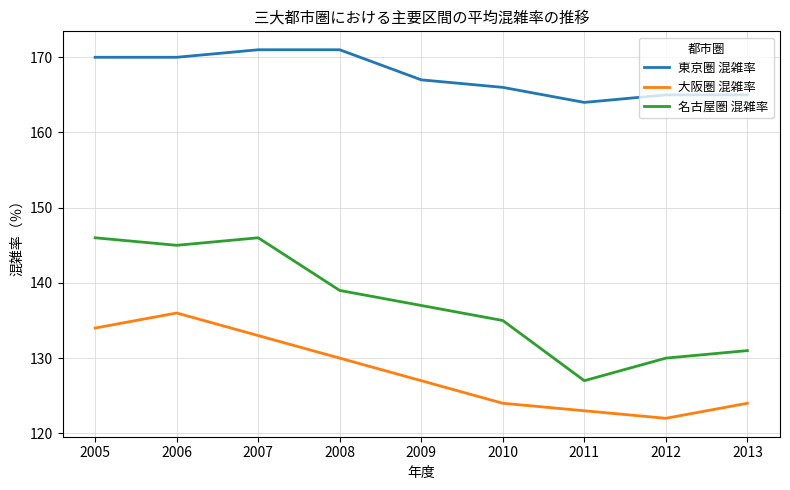

Reading left to right, extract all data points from this chart.

東京圏 混雑率: 170	170	171	171	167	166	164	165	165
大阪圏 混雑率: 134	136	133	130	127	124	123	122	124
名古屋圏 混雑率: 146	145	146	139	137	135	127	130	131